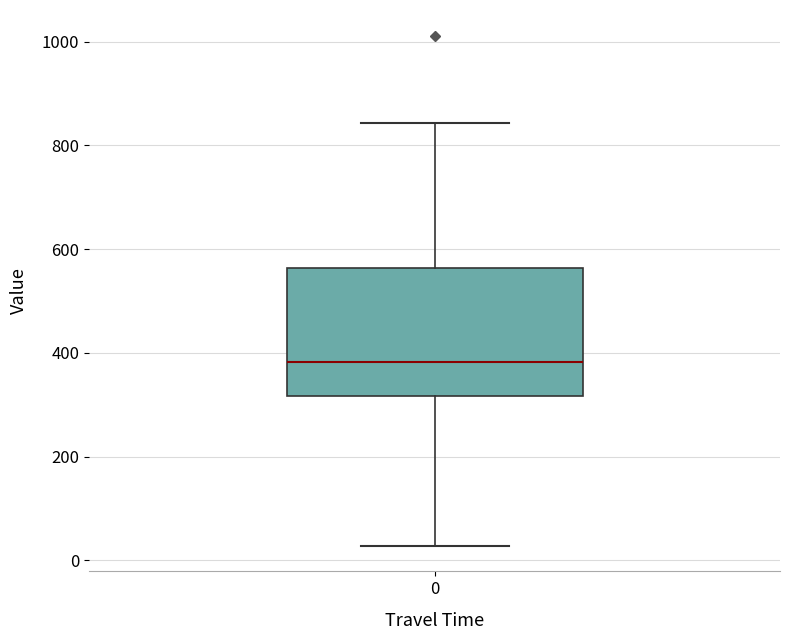

Where does the lower whisker of the box at x = 0 end on the y-axis? The values are not printed on the chart, so give them approximately, as read against the axis.

20